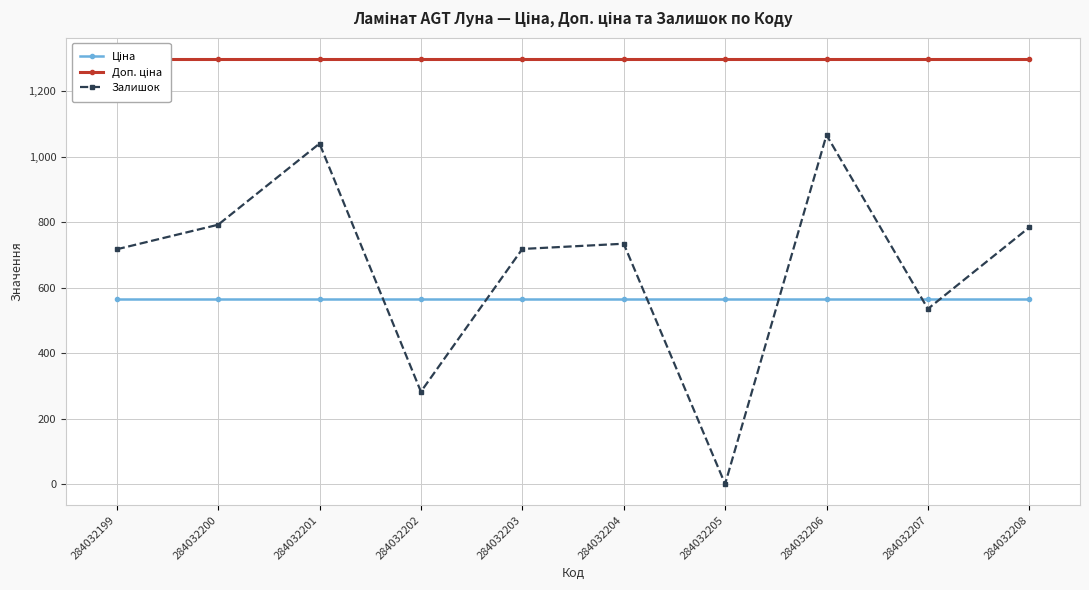

Is this an area chart (filled region under the line)?

No